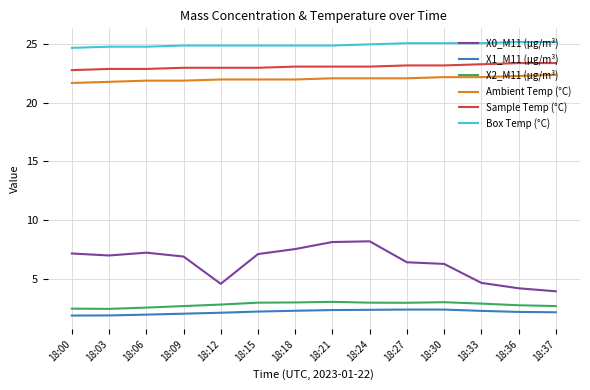

Which series has the widest spread of values?

X0_M11 (μg/m³)